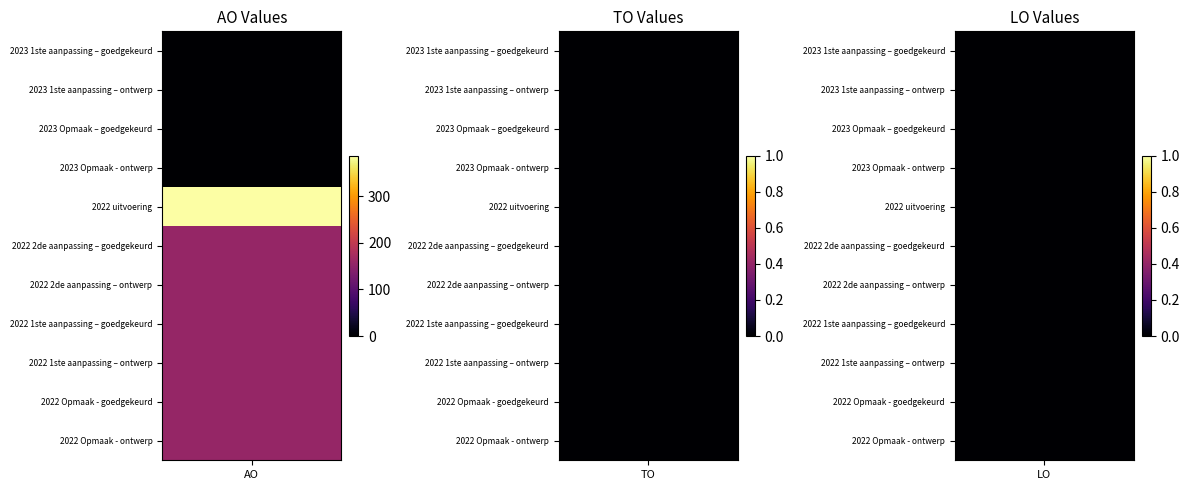

Which series has the largest total across all categories?

2022 uitvoering